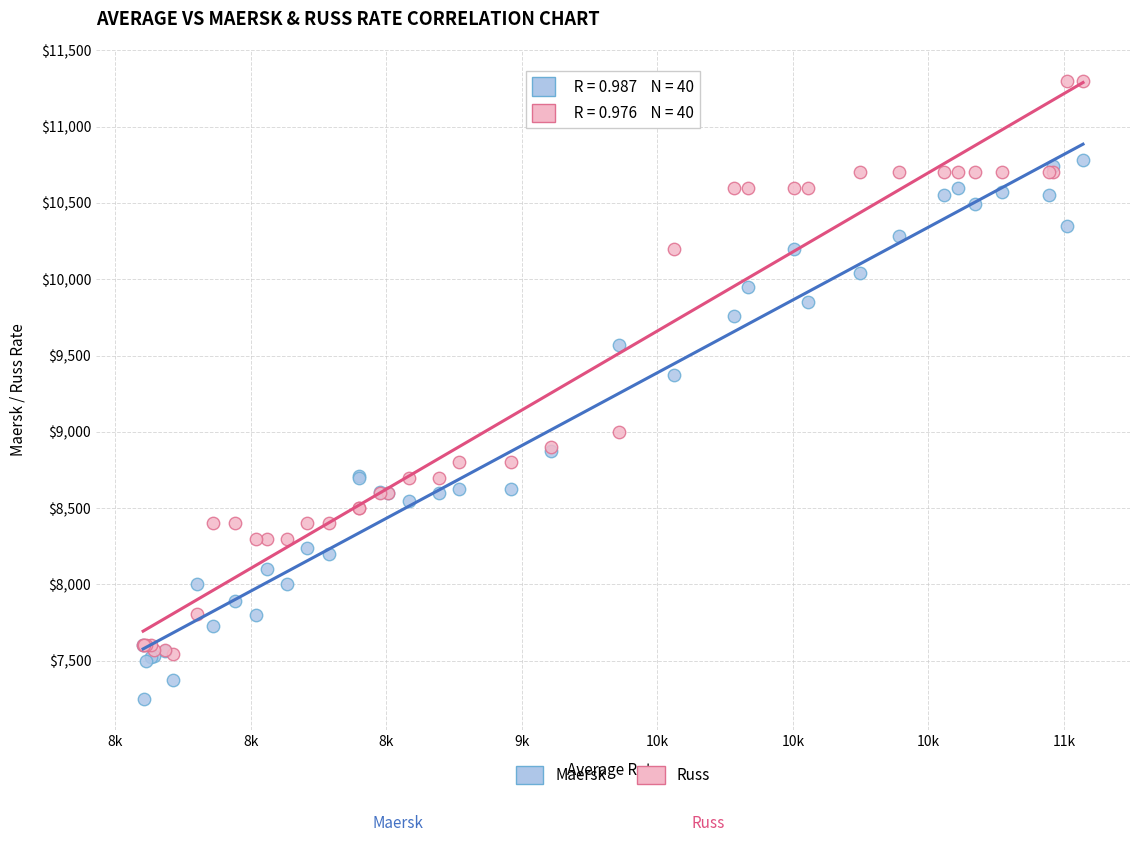

Across all series, what Y value is closest to 9275?

9375